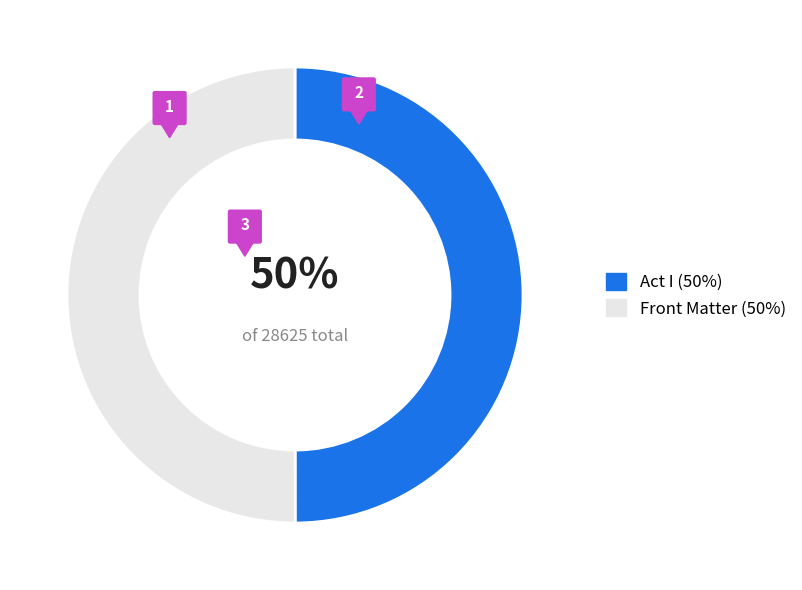

How many slices are in this pie chart?

2